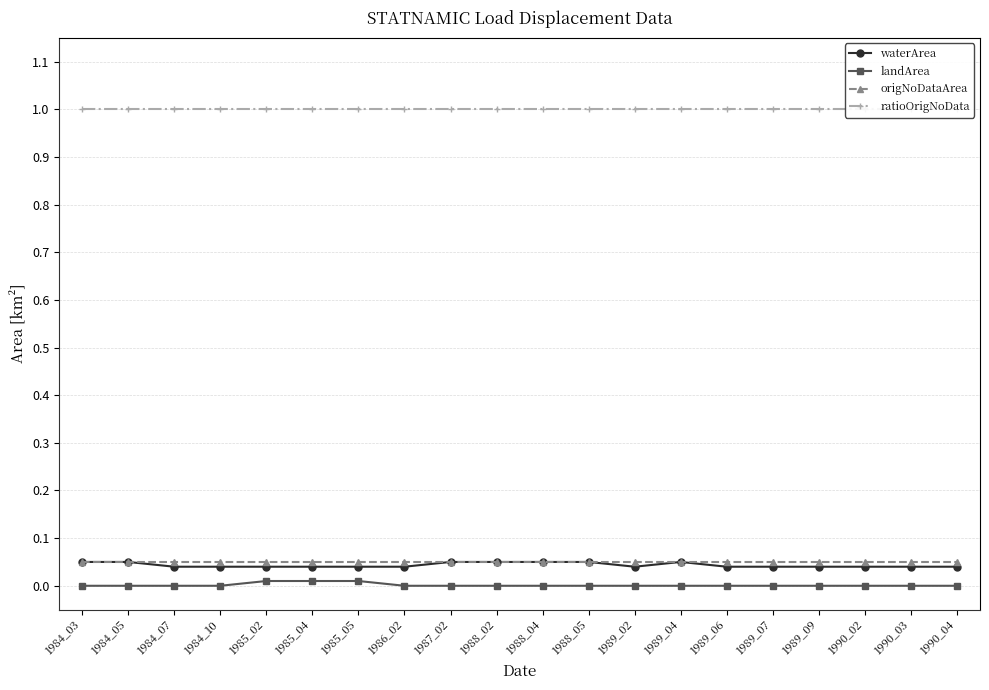

List the series in order of their peak value, highest first.

ratioOrigNoData, waterArea, origNoDataArea, landArea